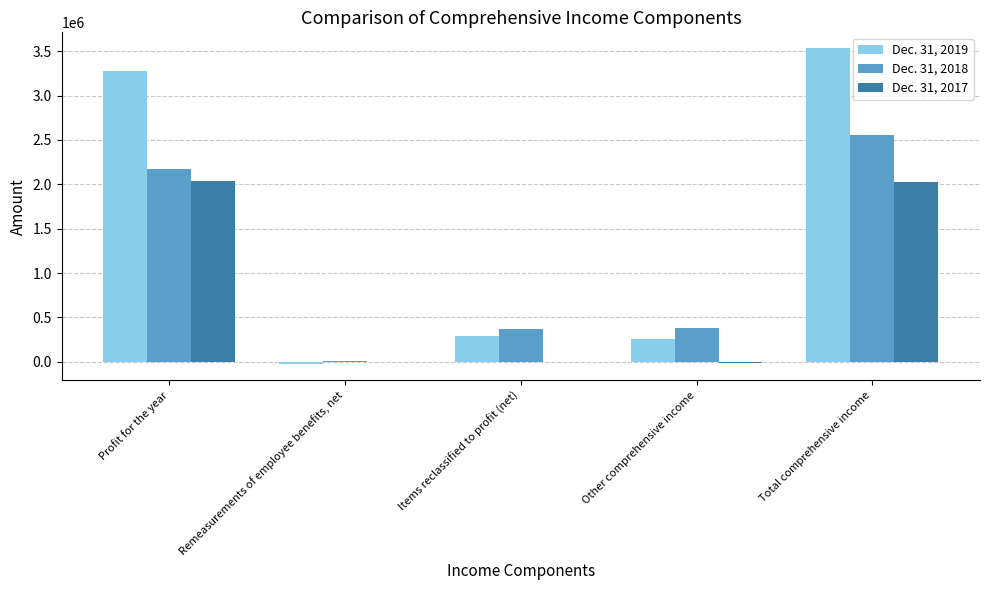

Is the value of Dec. 31, 2018 at Profit for the year greater than the value of Dec. 31, 2019 at Items reclassified to profit (net)?

Yes